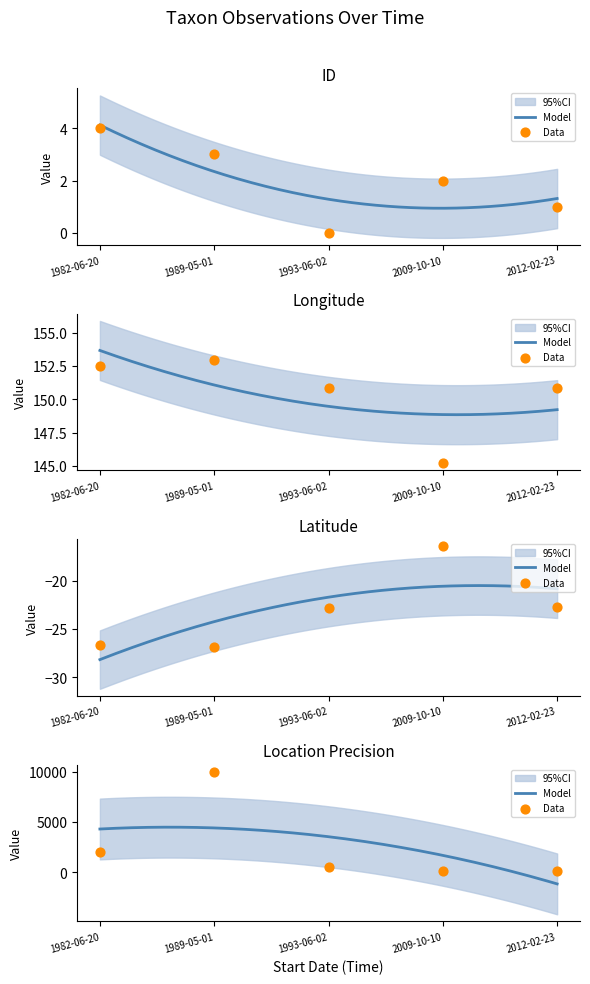

Which series has the largest total across all categories?

LocationPrecision